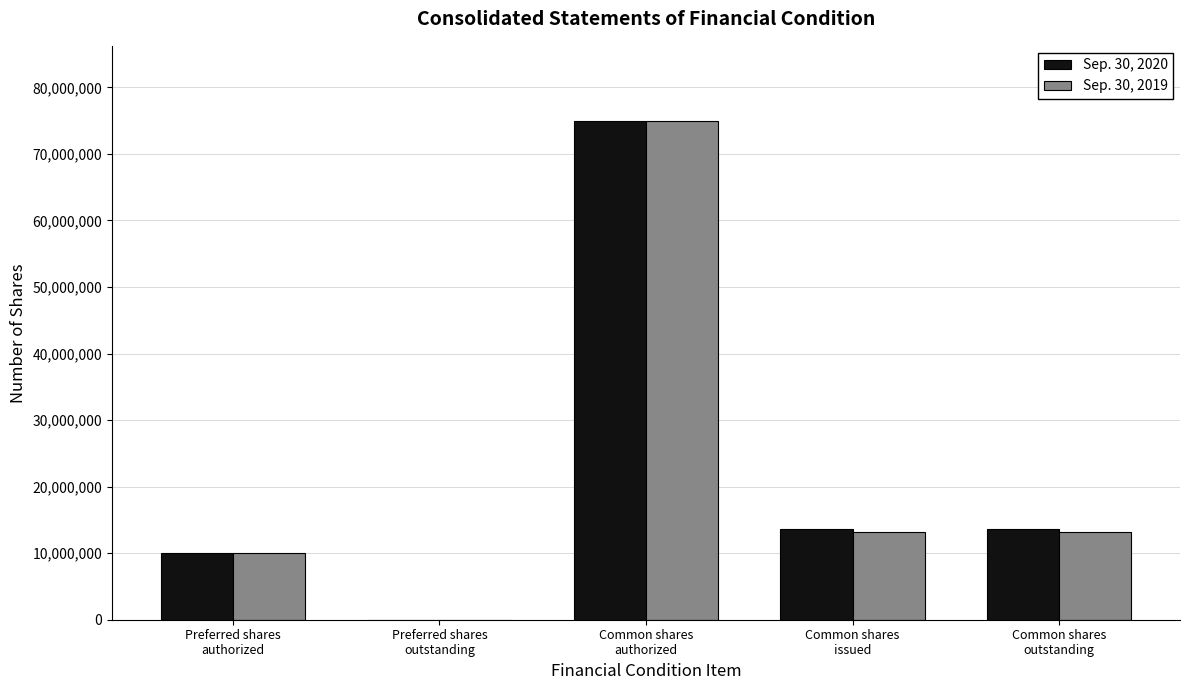

Read the Sep. 30, 2020 value at Common shares
issued, to the nearest 100.

13639600